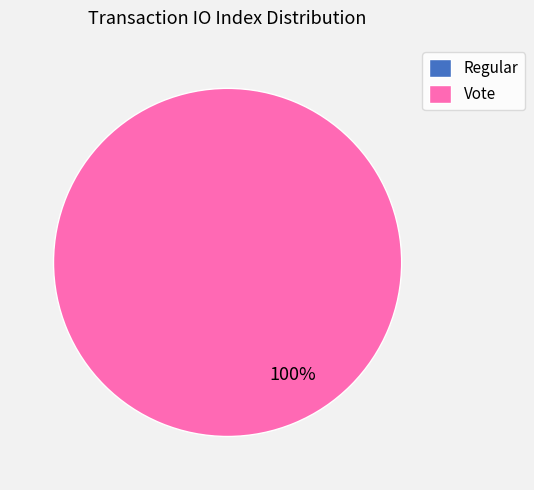

Which category accounts for the majority?

Vote